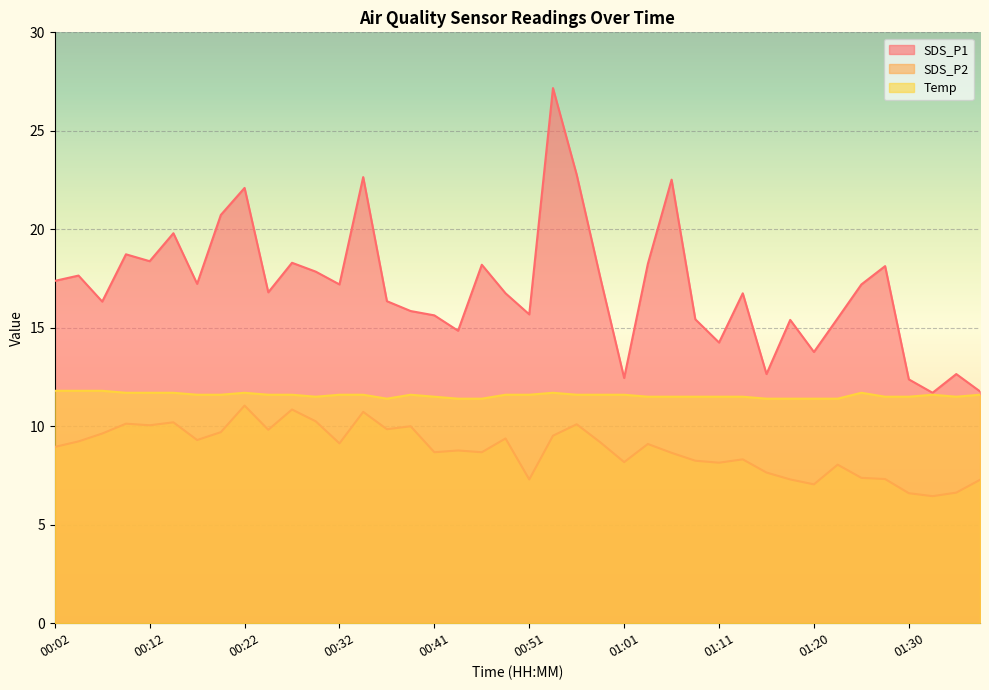

True or false: SDS_P2 has more than 0 points higher than both neighbors.

True